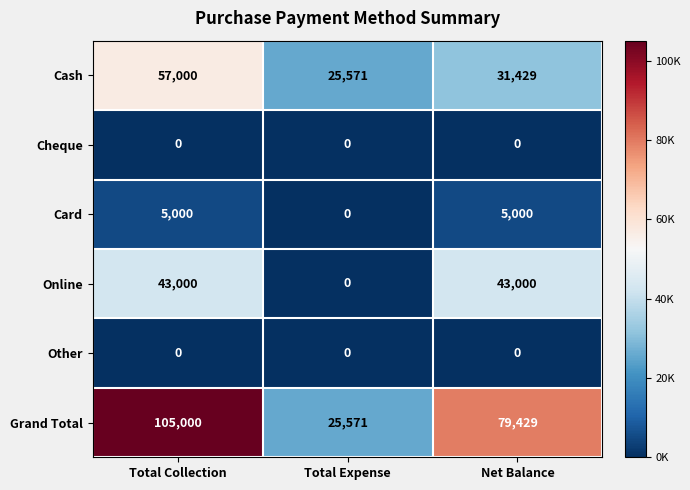

Between Total Collection and Total Expense, which series saw the biggest shift?

Grand Total